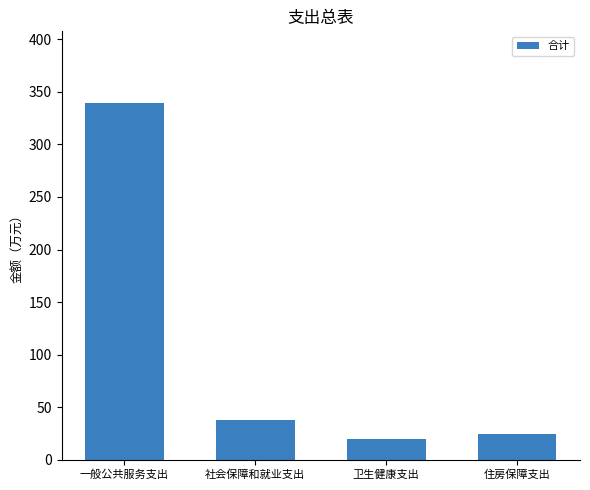

The value at 卫生健康支出 is 19.6. True or false?

True